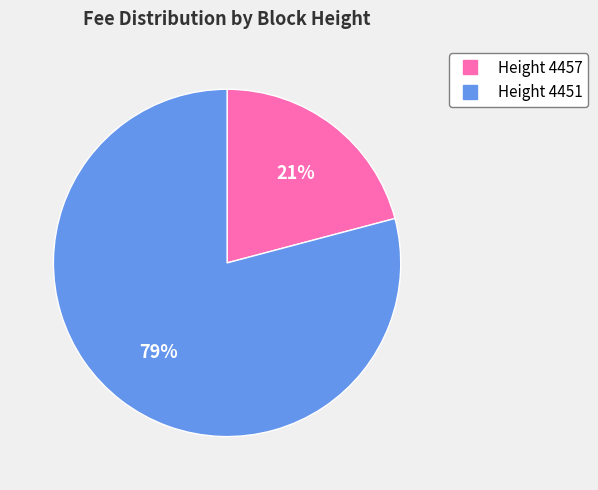

To the nearest percent, what is the average slice percentage?

50%